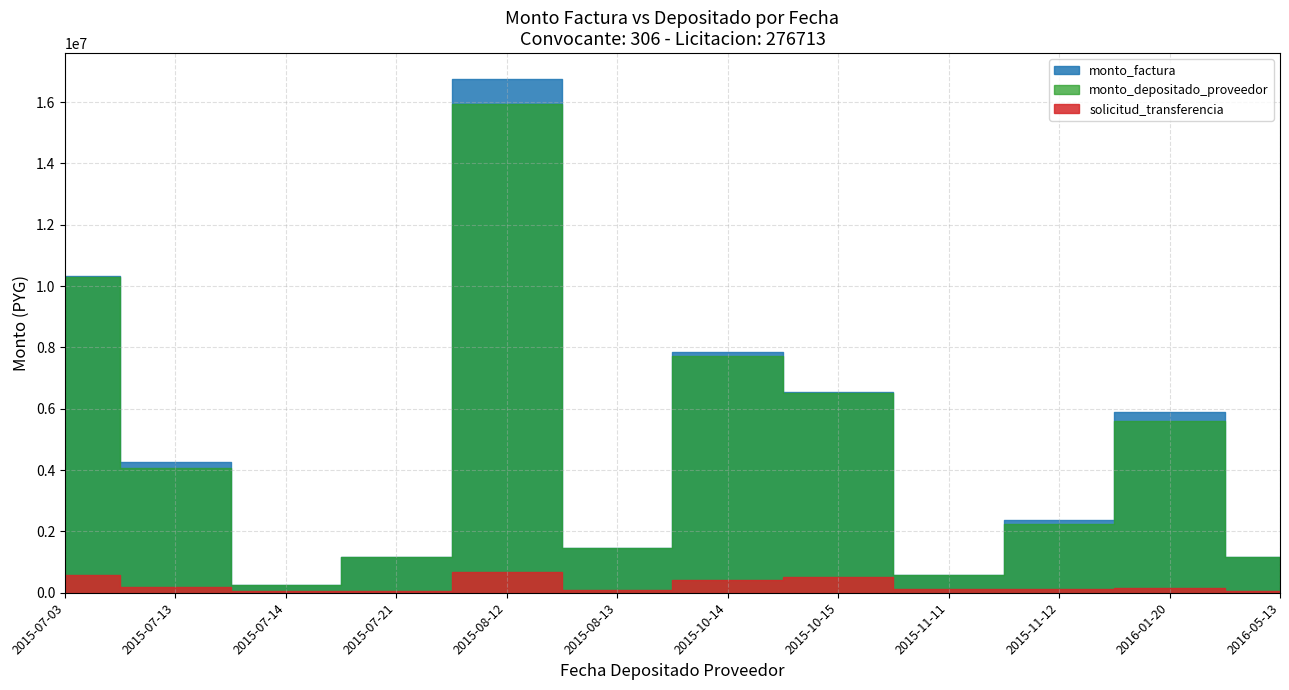

Count the number of data series in this chart.

3